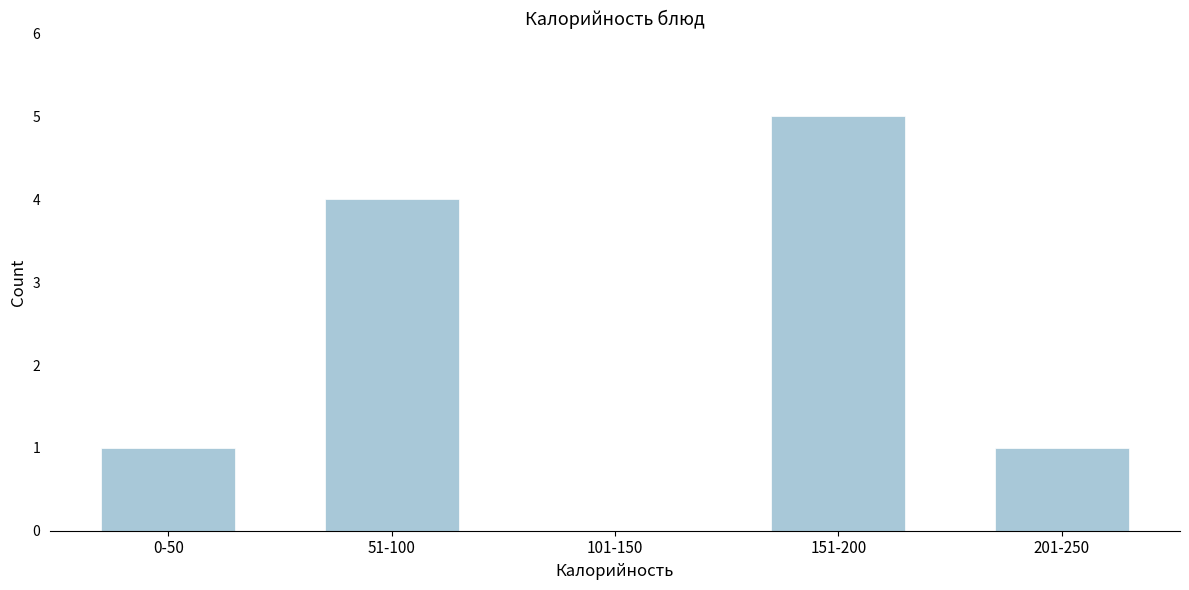

Reading left to right, what are all the values shown in this chart?

0-50=1	51-100=4	101-150=0	151-200=5	201-250=1